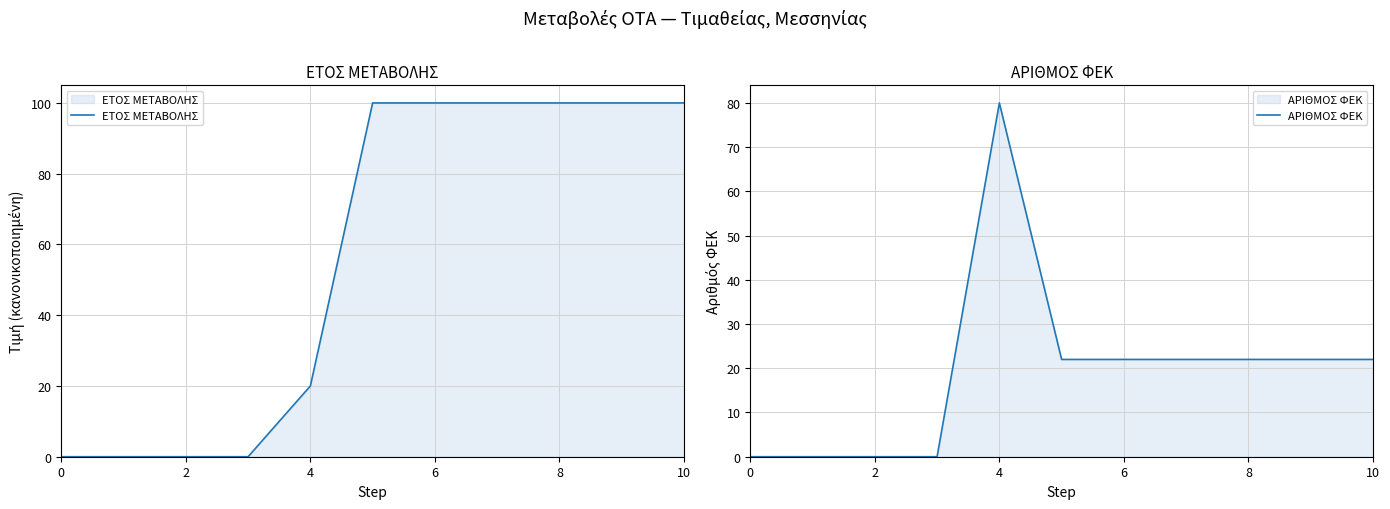

List the series in order of their peak value, highest first.

ΕΤΟΣ ΜΕΤΑΒΟΛΗΣ, ΑΡΙΘΜΟΣ ΦΕΚ